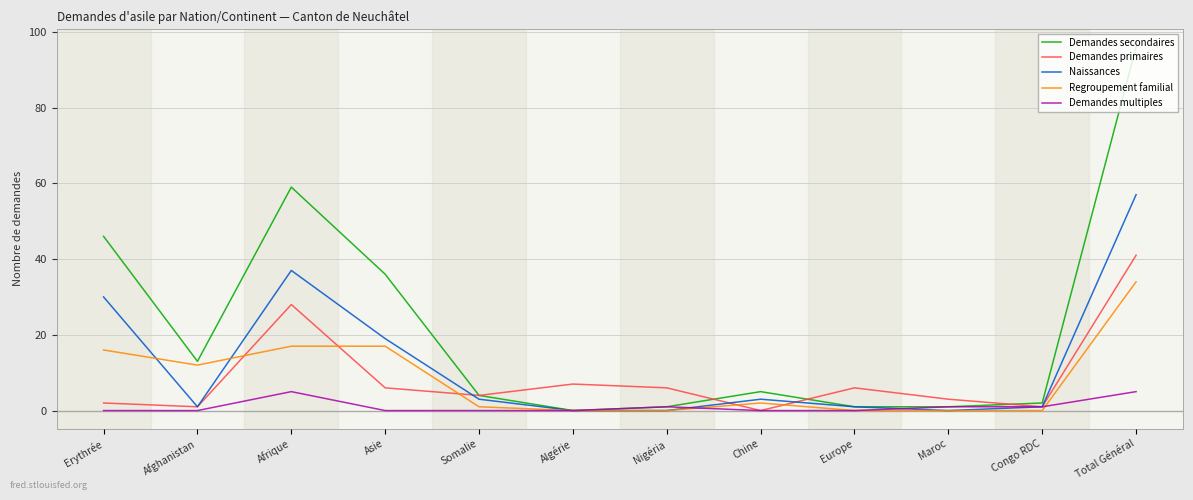

What position from the right is Algérie?

7